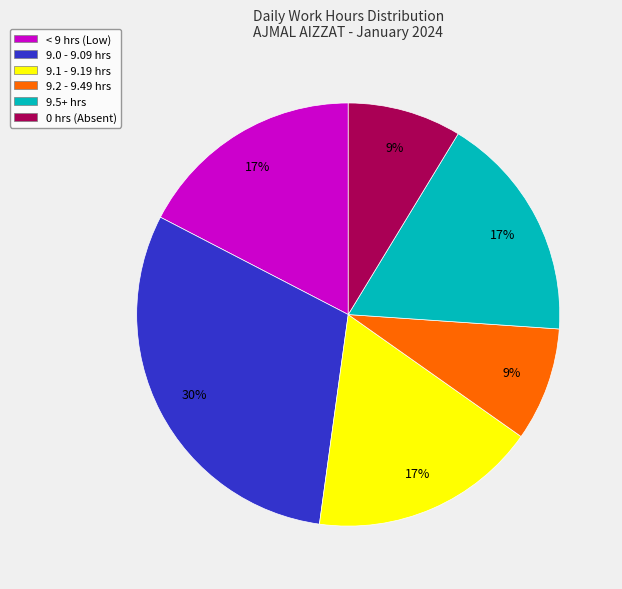

Count the number of slices in the pie.

6